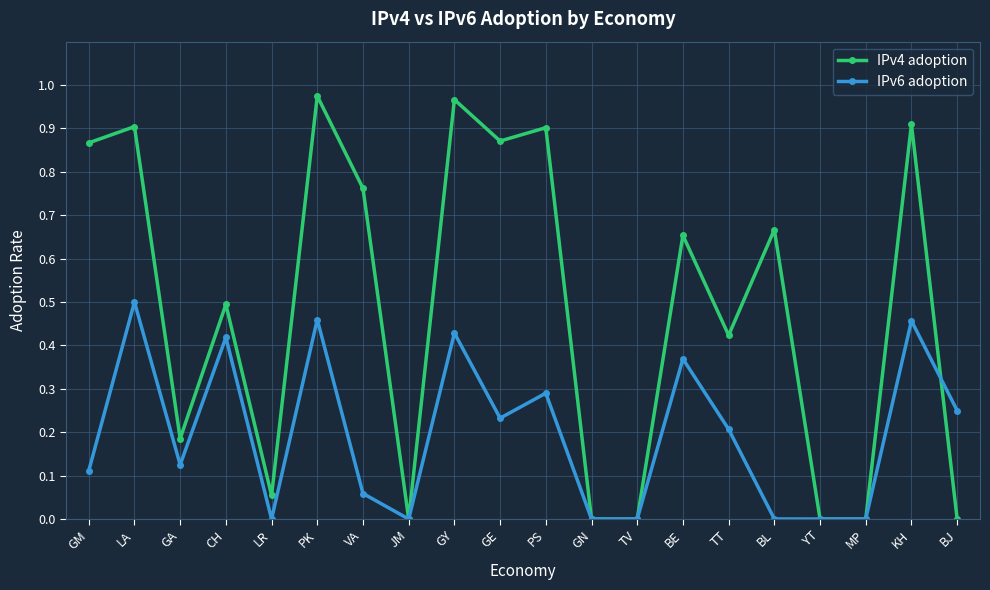

Is it true that IPv6 adoption equals 0.1 at BE?

False